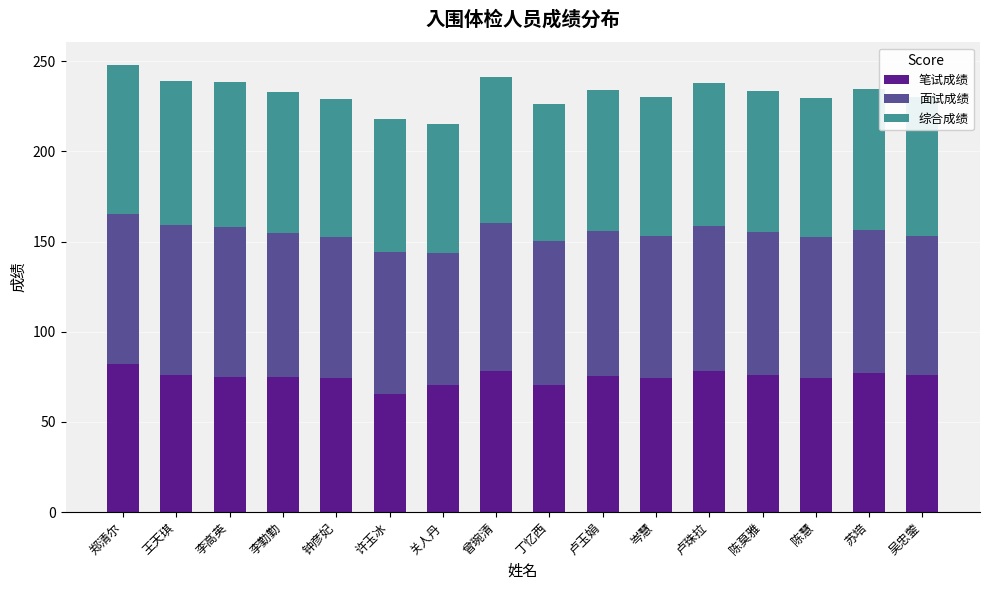

What is the sum of all 笔试成绩 values?

1199.5